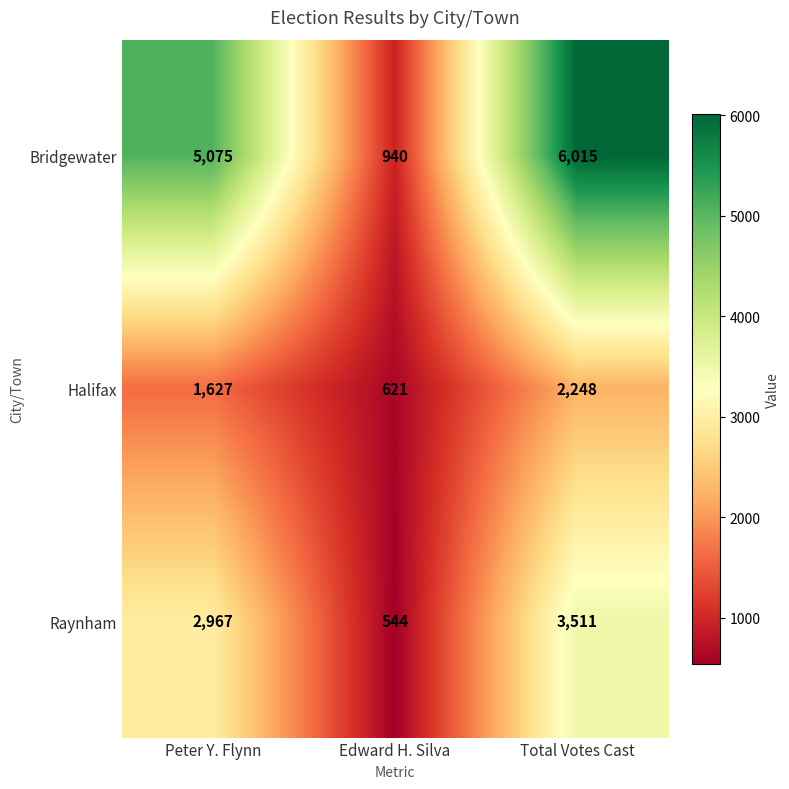

Rank the series by their maximum value, from lowest to highest.

Halifax, Raynham, Bridgewater